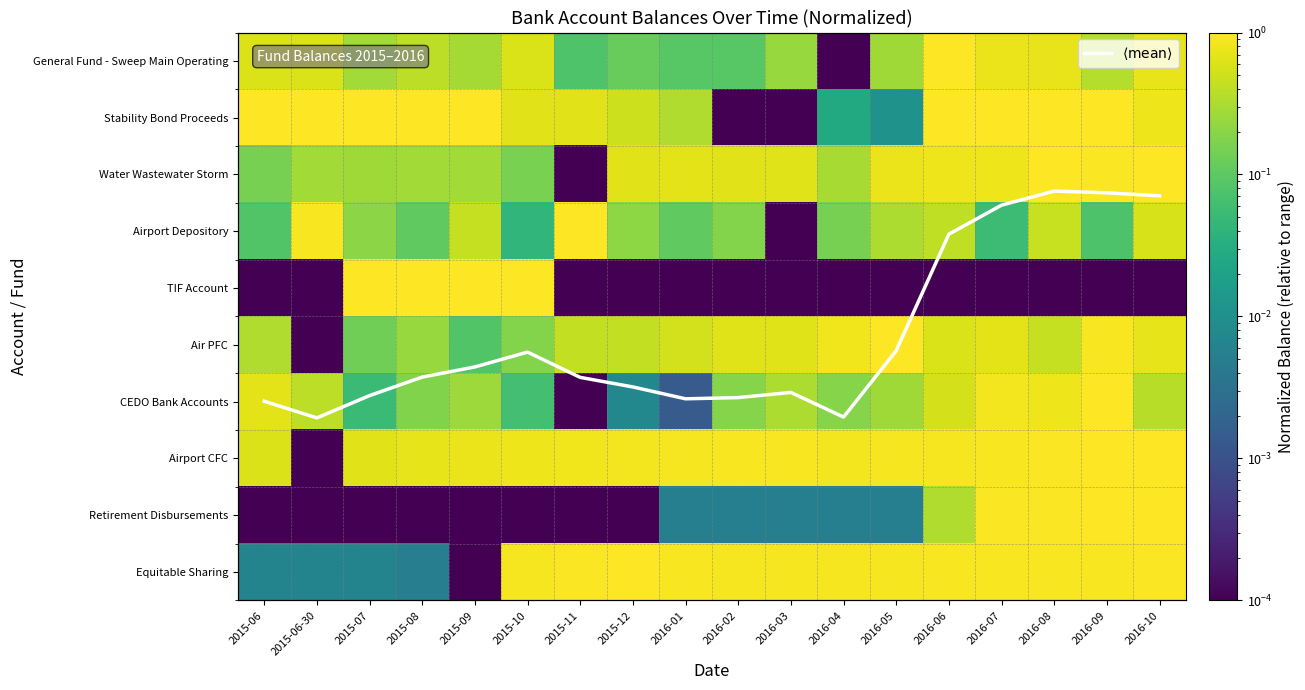

At which category is the sum across all series the highest?

2016-08